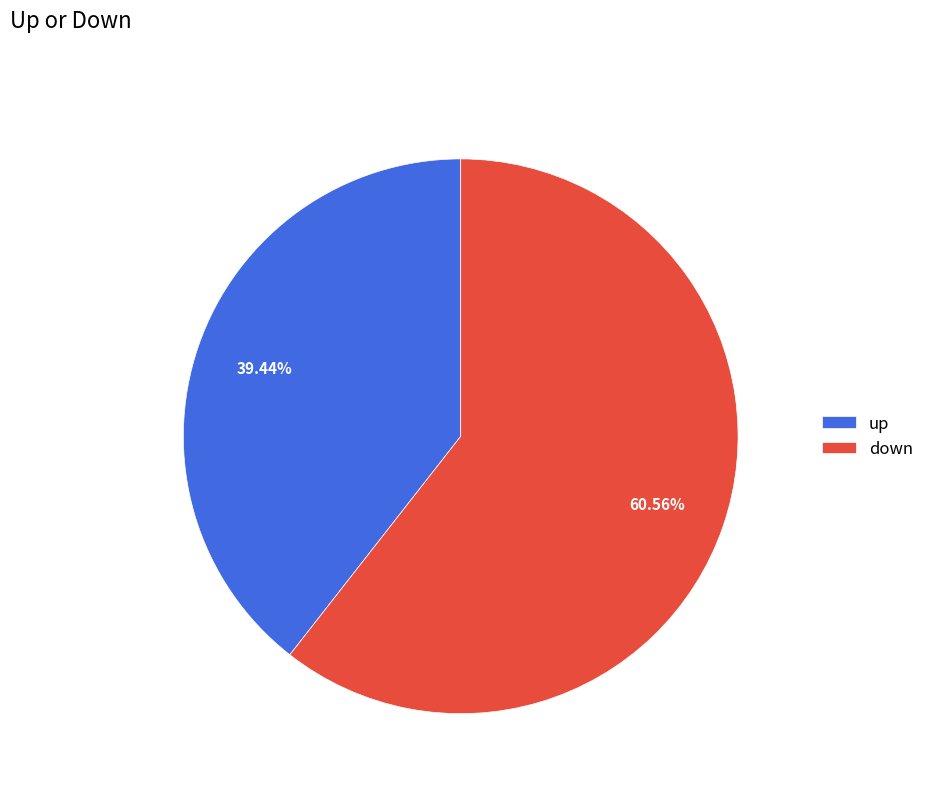

Combined, what portion of the pie is down and up?

100.0%